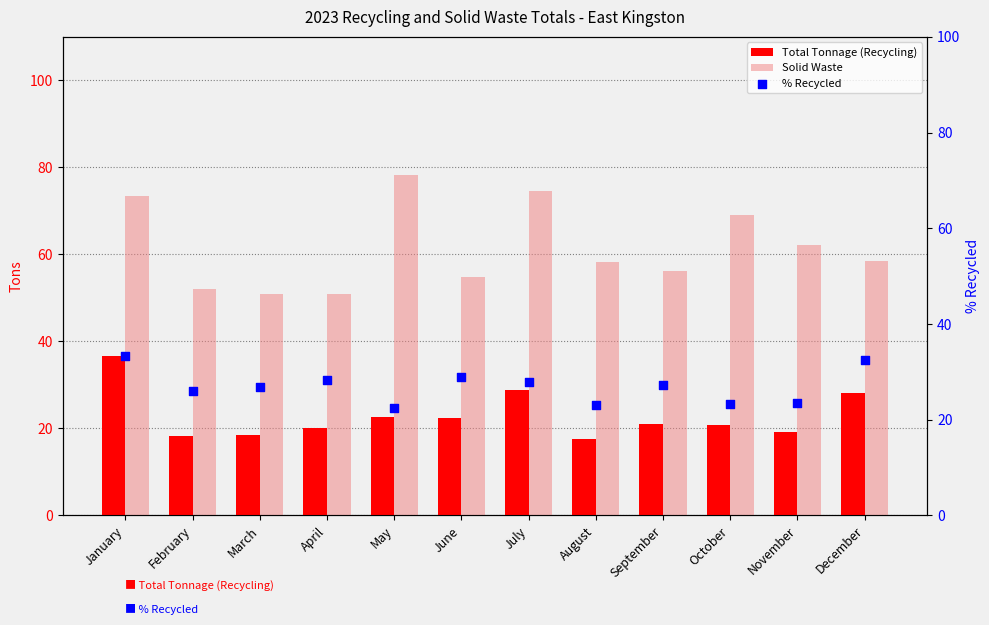

Which series has the largest Y range (max minus min)?

Solid Waste